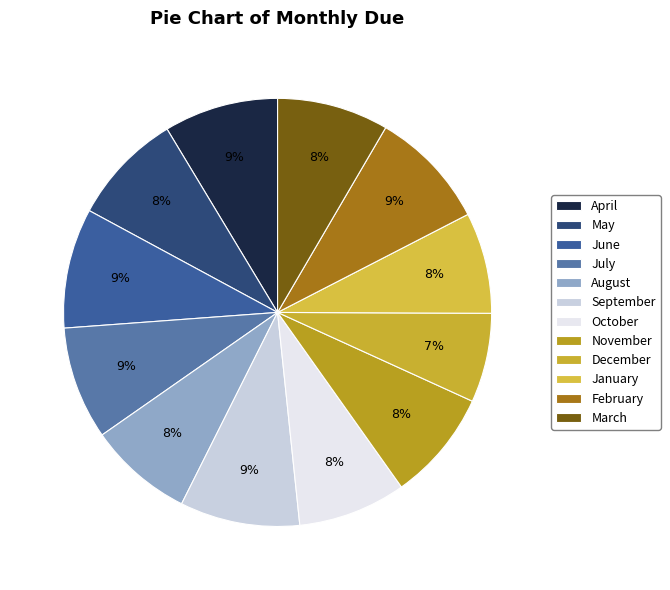

To the nearest percent, what portion does June represent?

9%